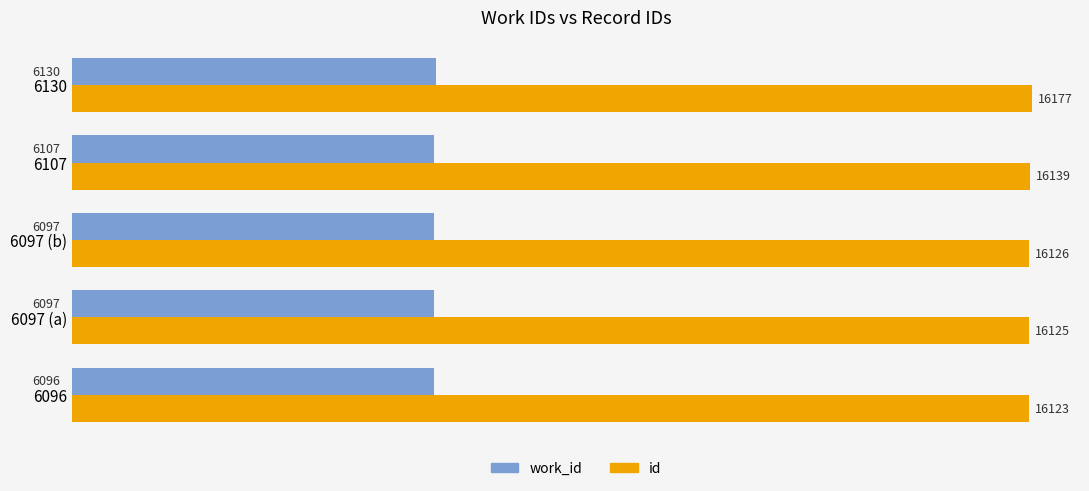

List the series in order of their overall mean, highest first.

id, work_id